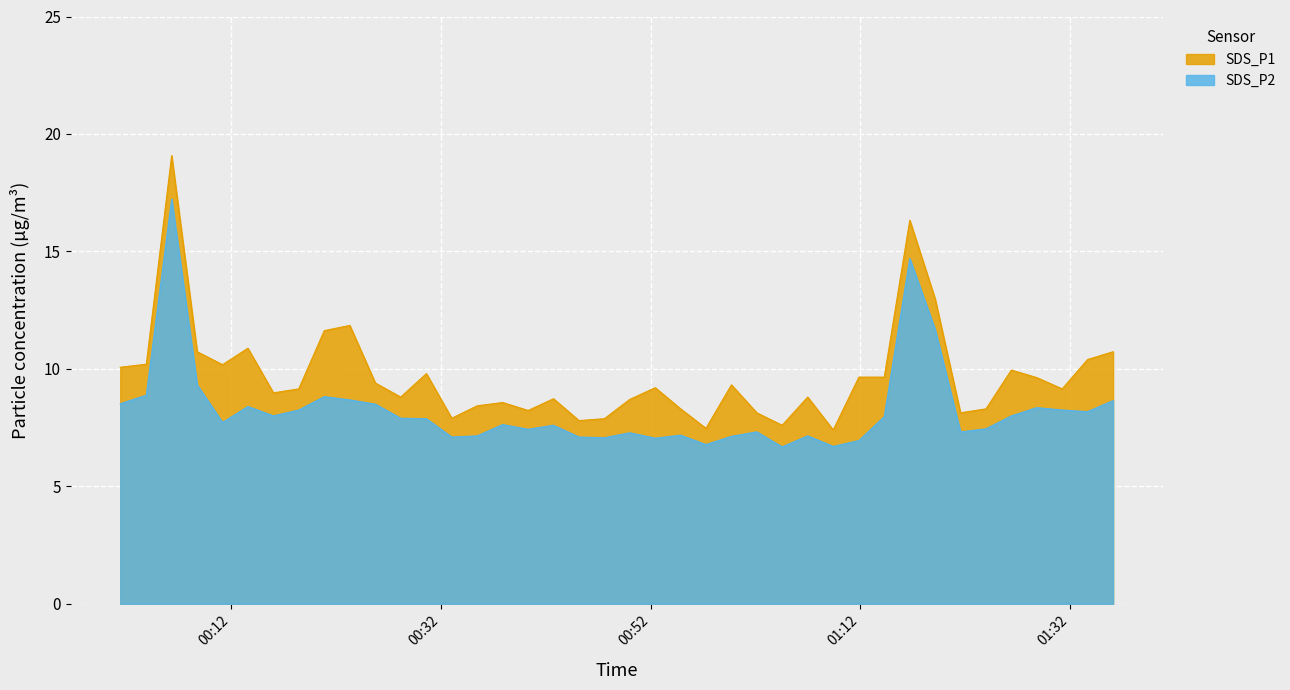

Rank the series by their average value, from lowest to highest.

SDS_P2, SDS_P1